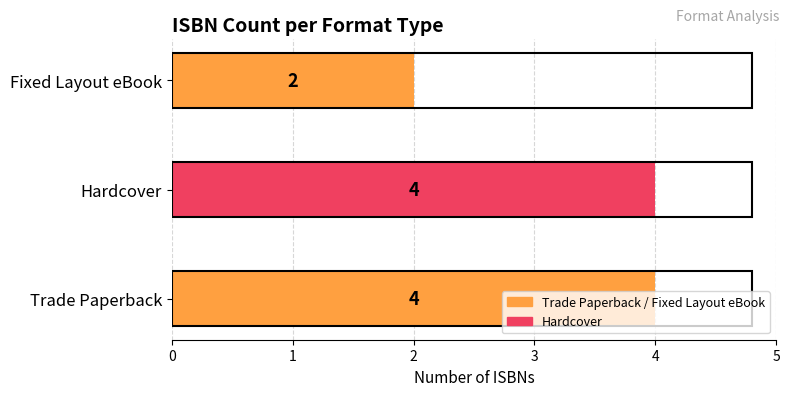

Which category has the lowest value across all series?

Fixed Layout eBook